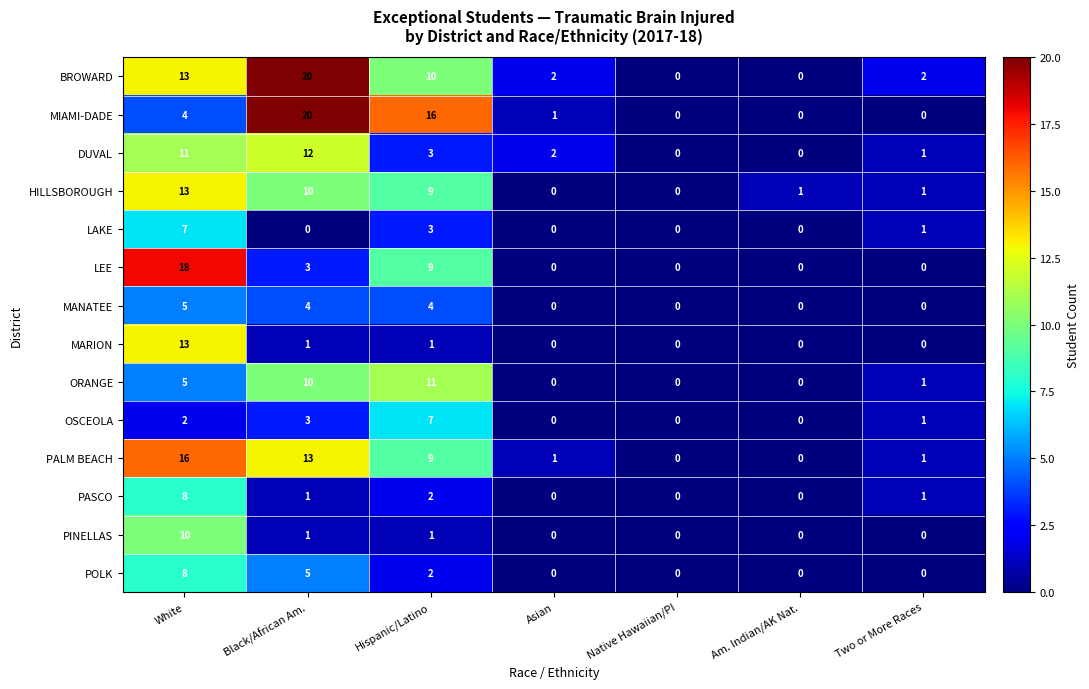

Count the LEE values in the range 0 to 9.

6